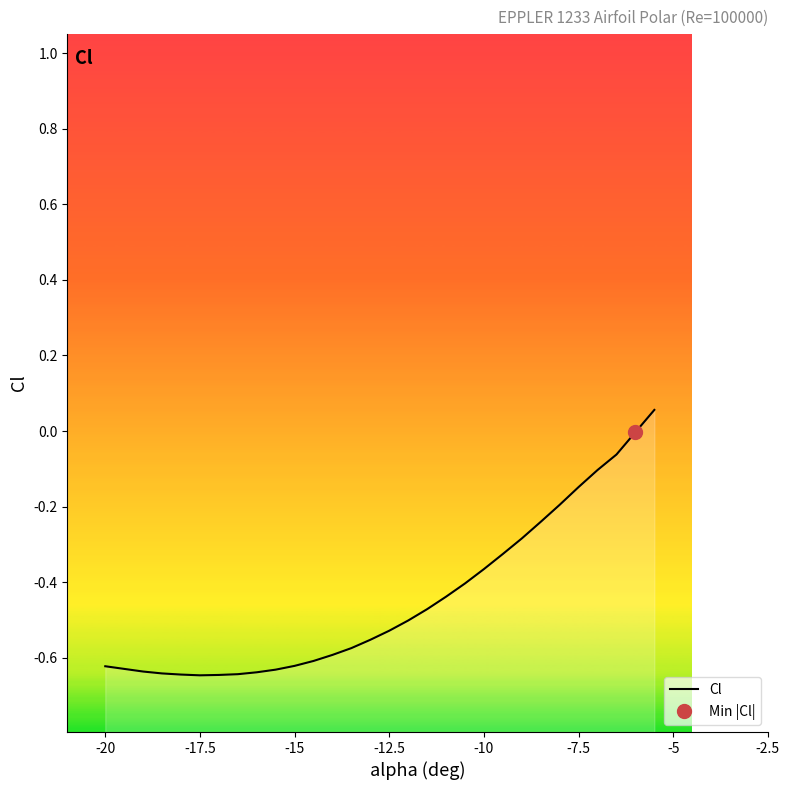

Count the number of categories in the chart.

30